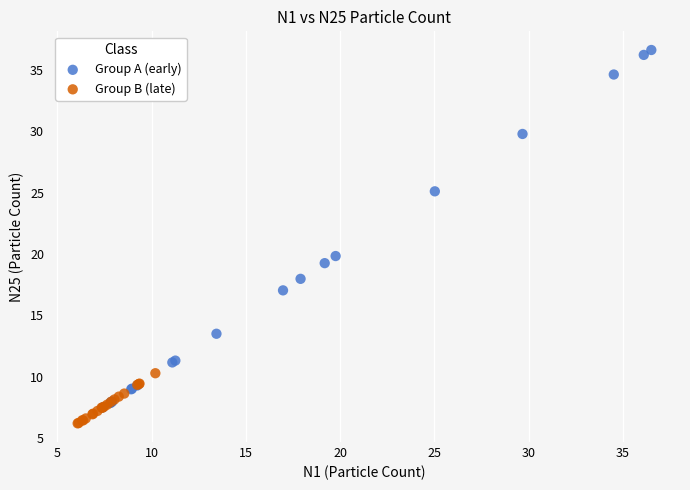

Which series contains the highest Y value?

Group A (early)